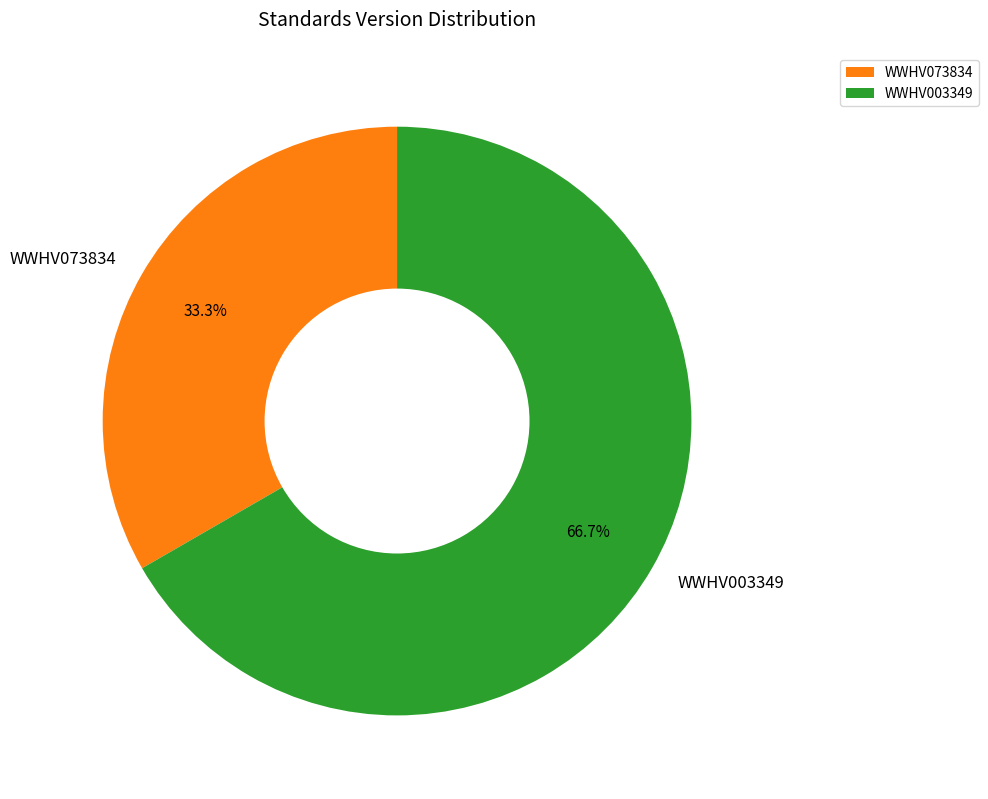

Combined, do WWHV003349 and WWHV073834 account for over 50%?

Yes